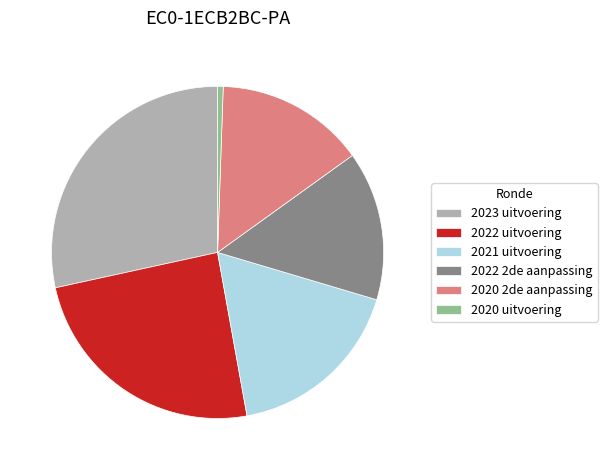

Do 2020 uitvoering and 2022 2de aanpassing together represent more than half of the pie?

No